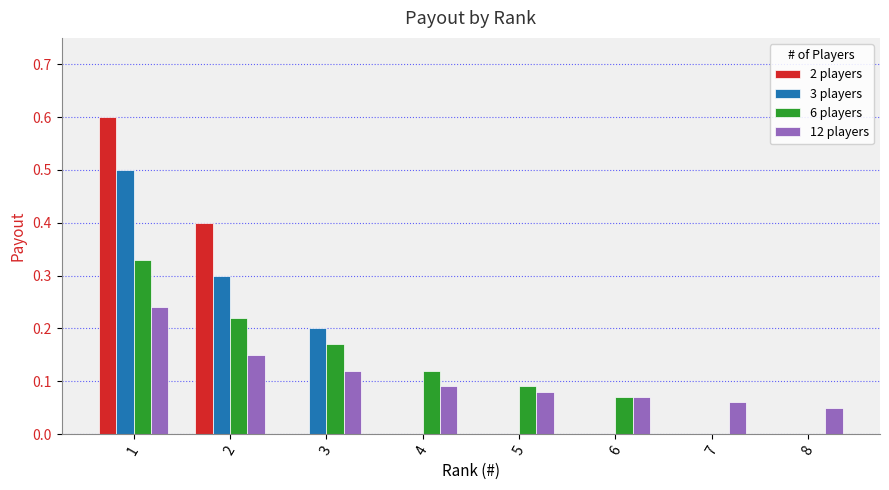

What is the greatest value displayed?

0.6